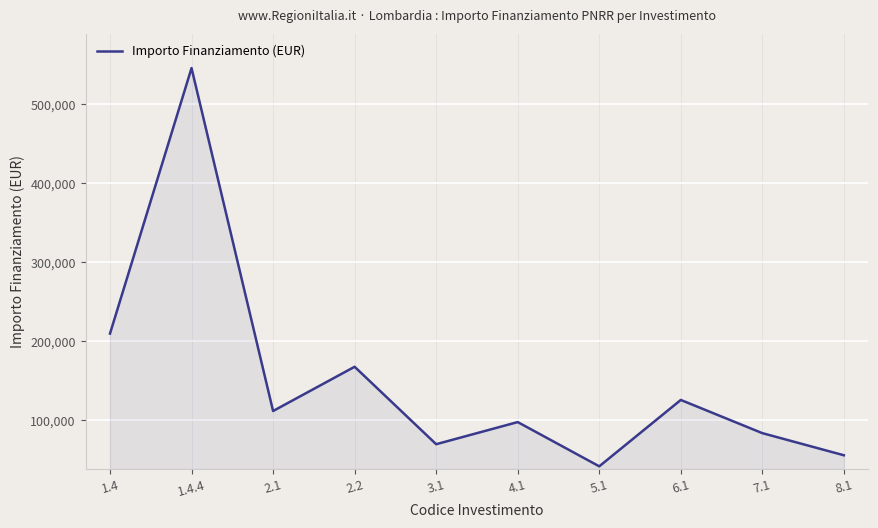

What is the difference between the second highest and second lowest values?

154000